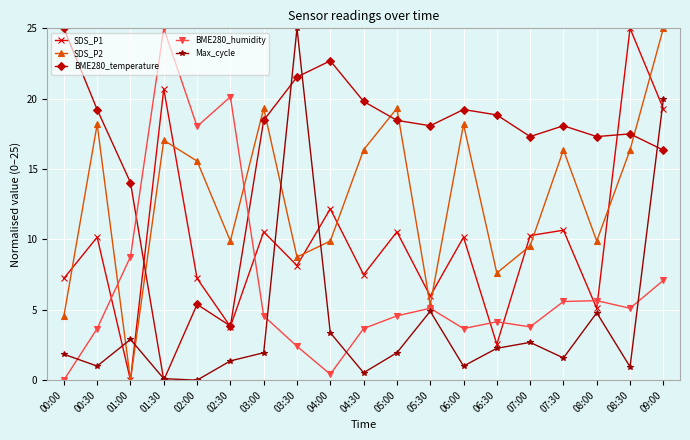

True or false: SDS_P1 has more than 1 points higher than both neighbors.

True